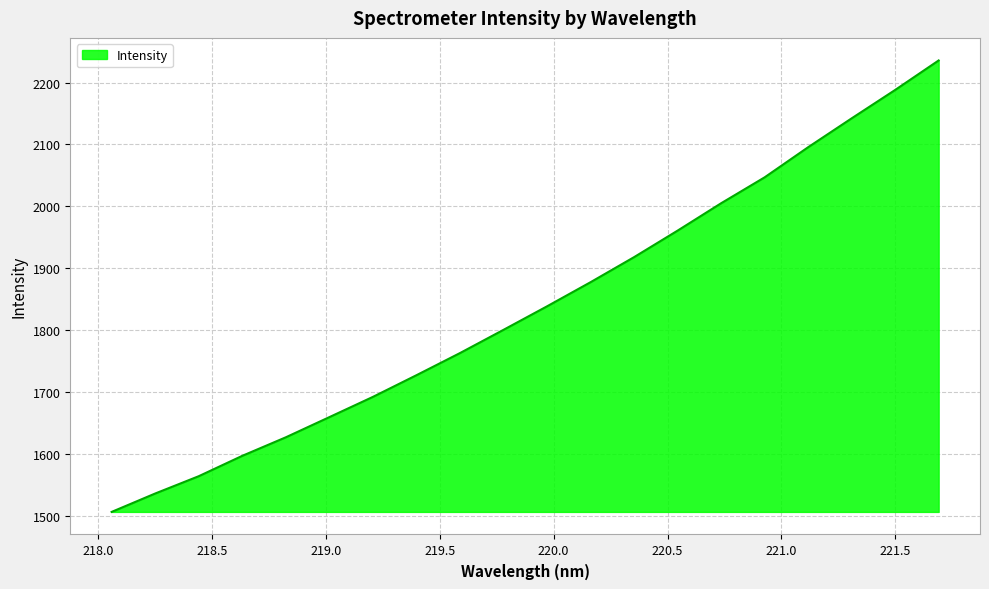

True or false: there are more than 1 points higher than both neighbors.

False